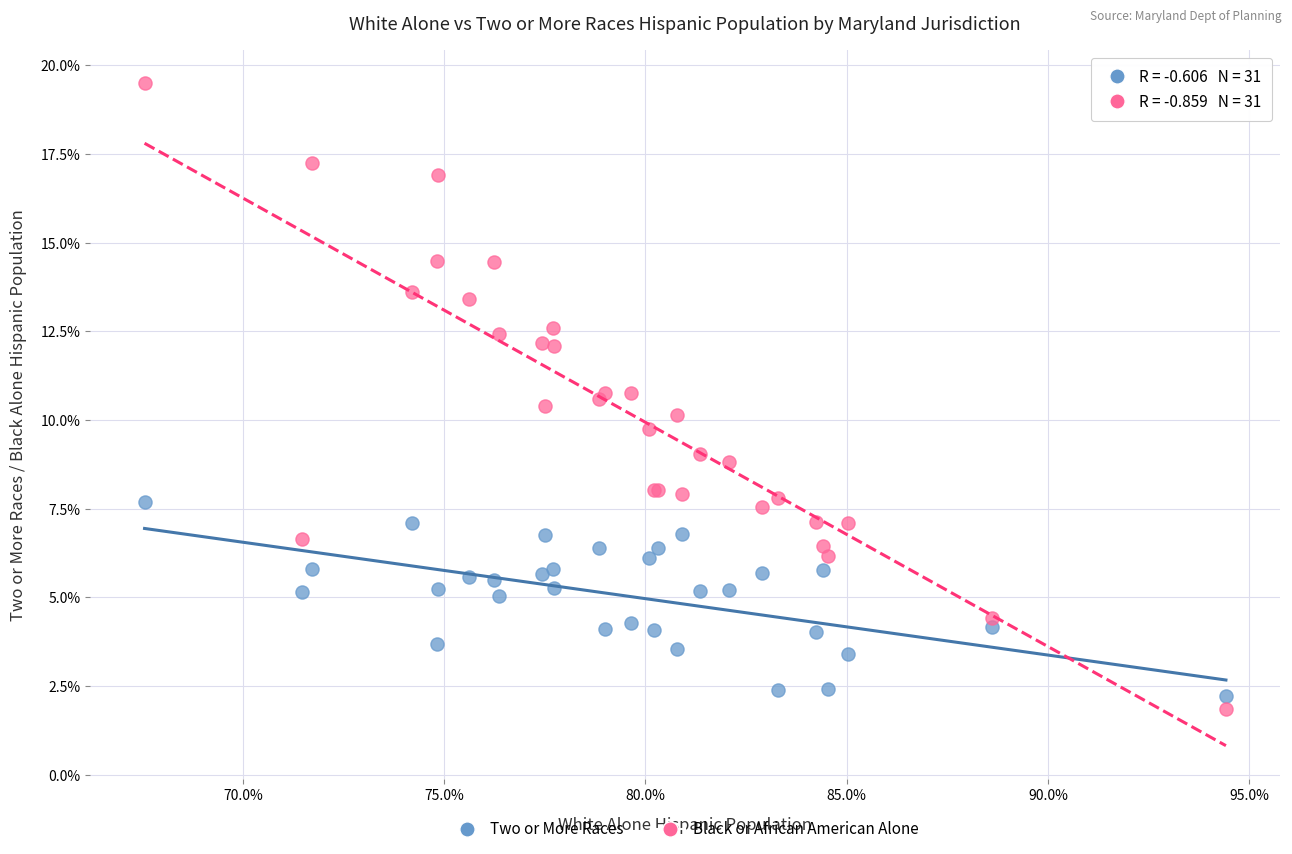

What are all the series names shown in the legend?

Two or More Races, Black or African American Alone